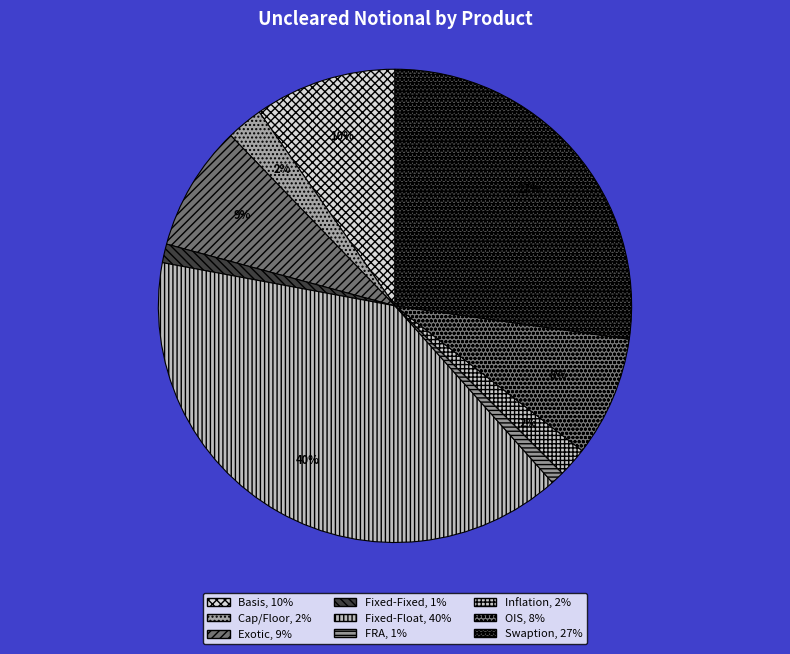

True or false: Cap/Floor accounts for 2% of the total.

True